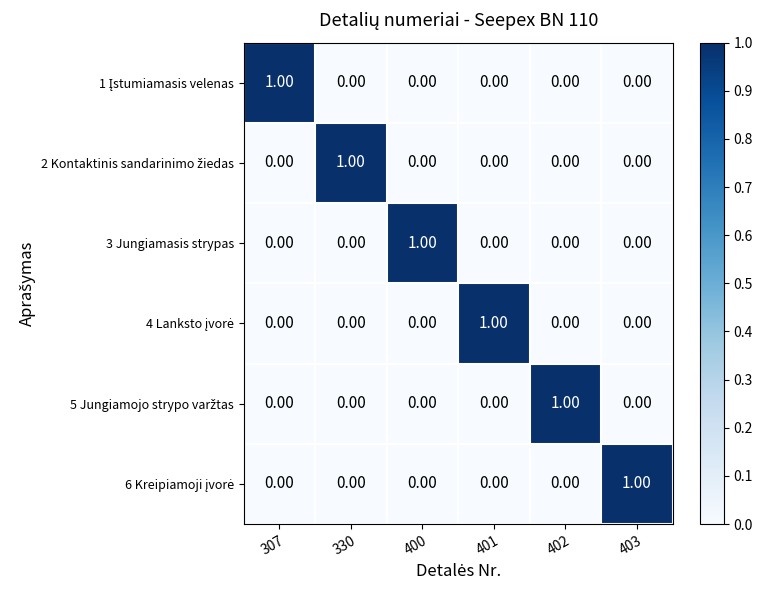

What is the spread (max minus min) of values at 400?

1